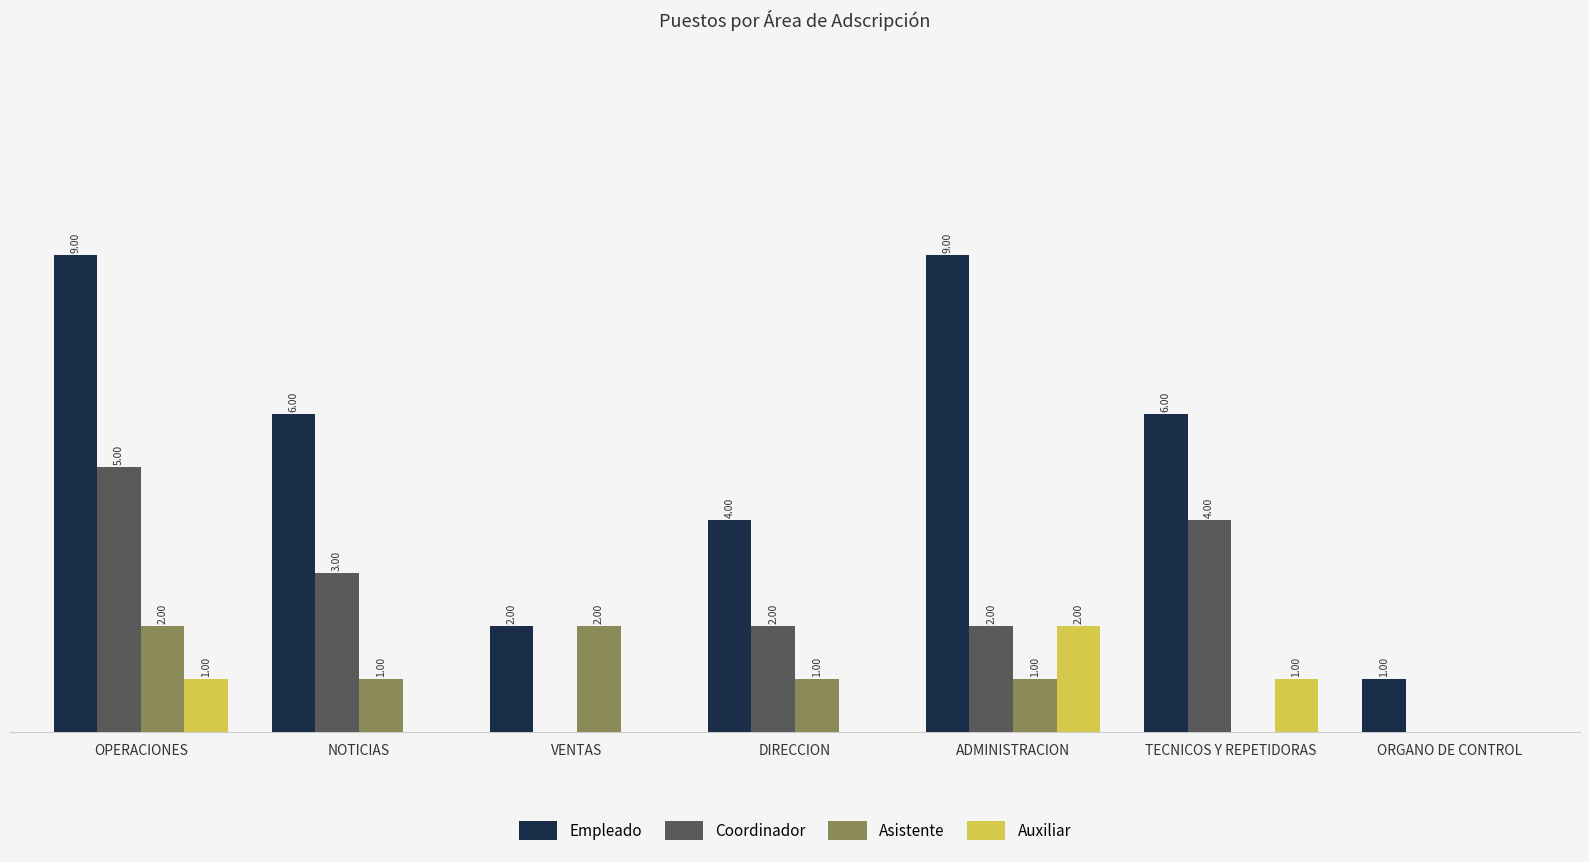

Does the chart contain stacked bars?

No